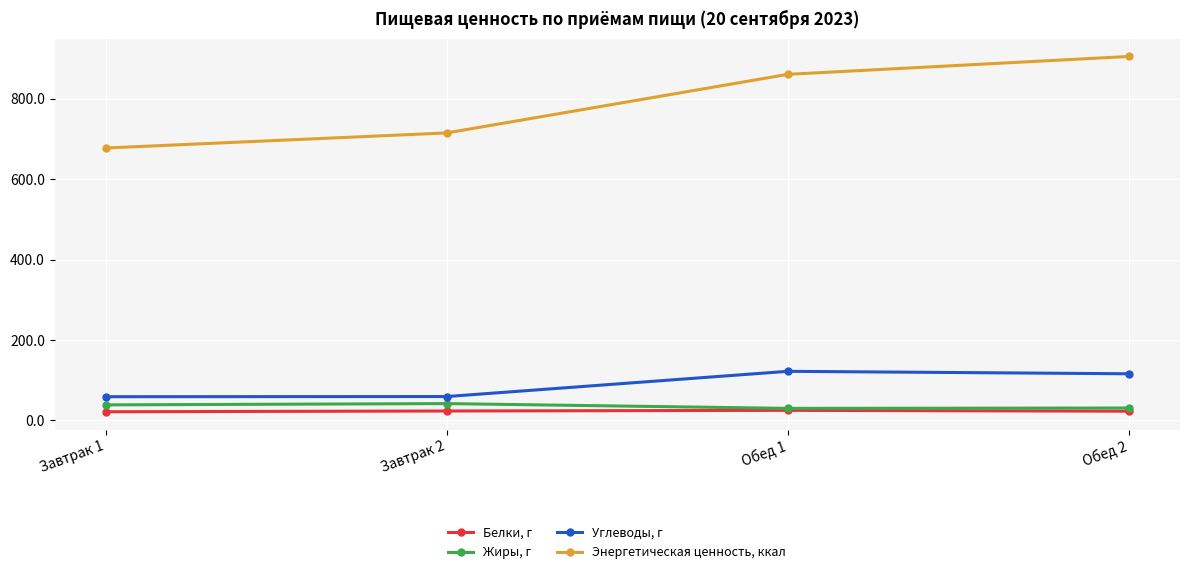

At which label does Белки, г first exceed 23?

Завтрак 2